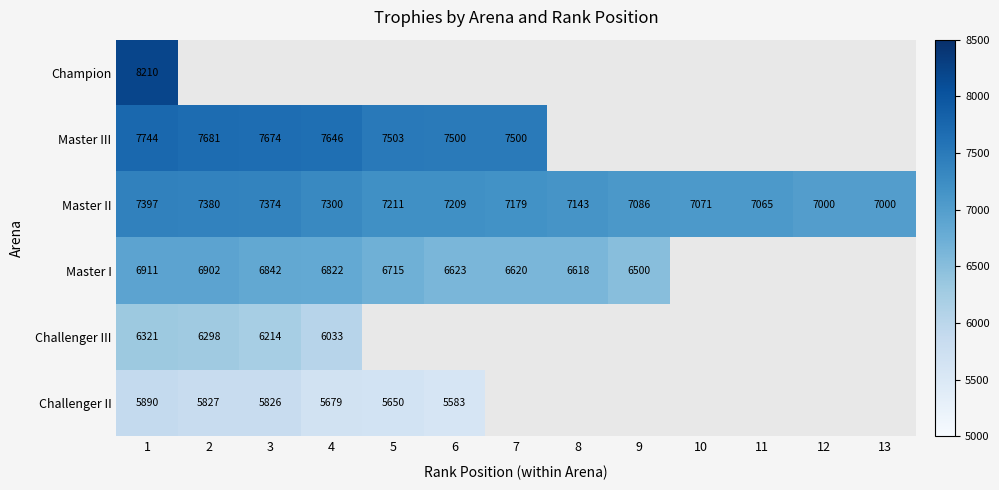

What is the minimum value shown in the chart?

5583.0